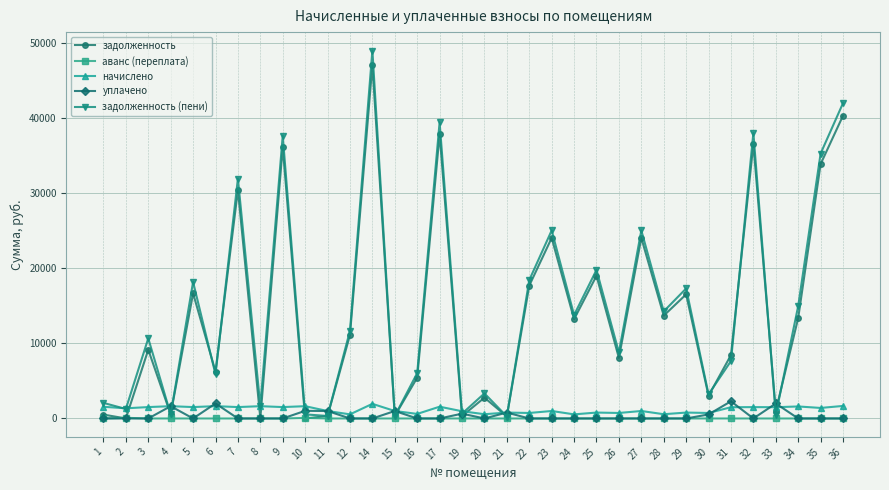

How many values in the задолженность (пени) series are below 11684?

17